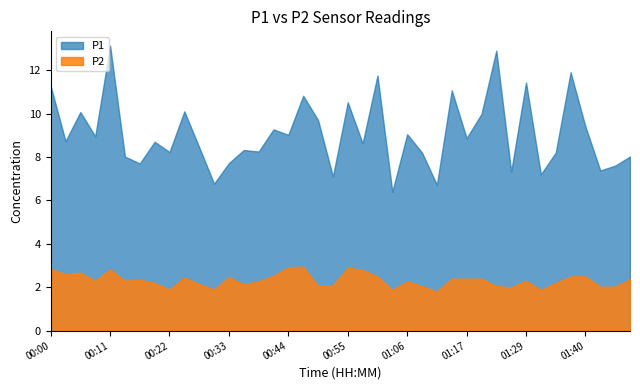

True or false: P1 and P2 cross at least once.

False